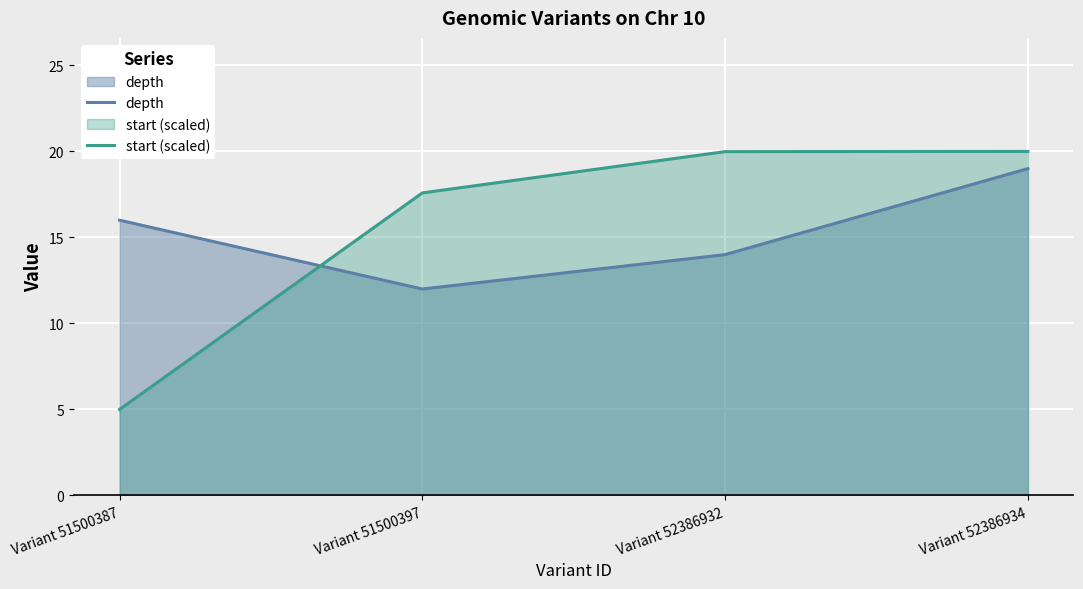

Is it true that depth equals 23.3 at Variant 52386932?

False